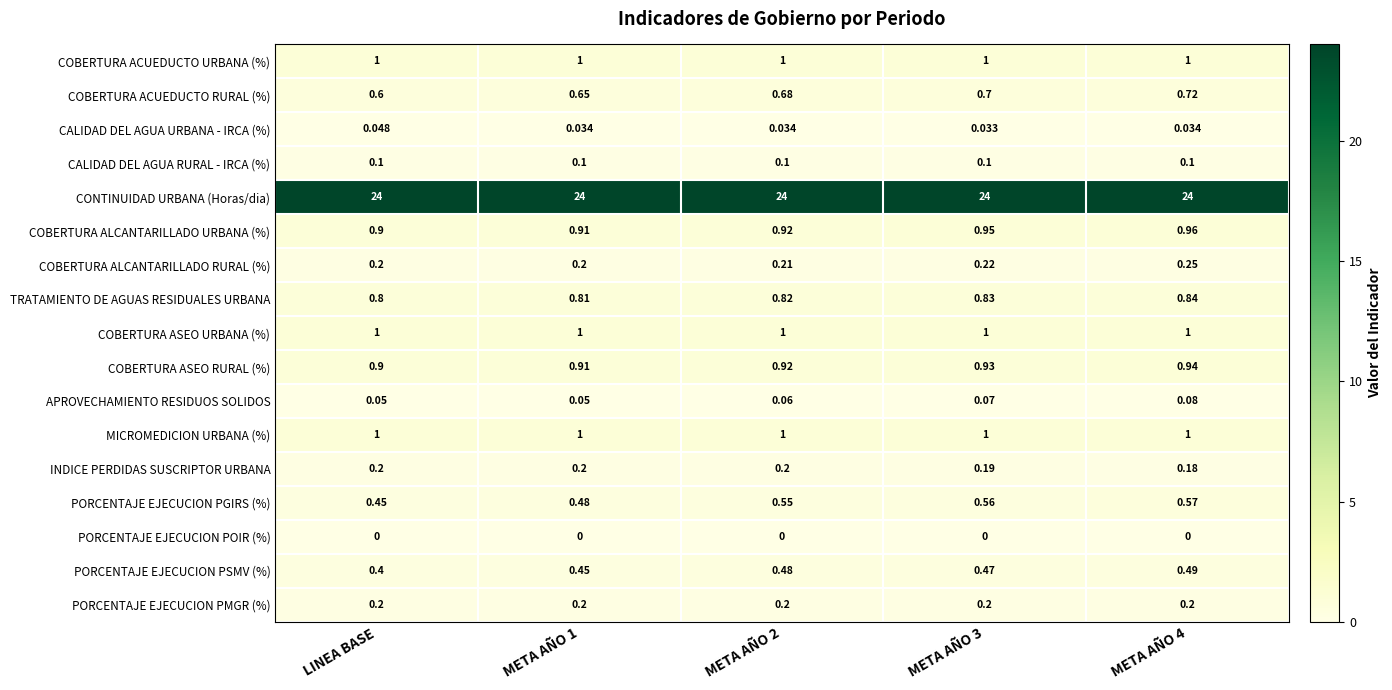

Between LINEA BASE and META AÑO 2, which series saw the biggest shift?

PORCENTAJE EJECUCION PGIRS (%)